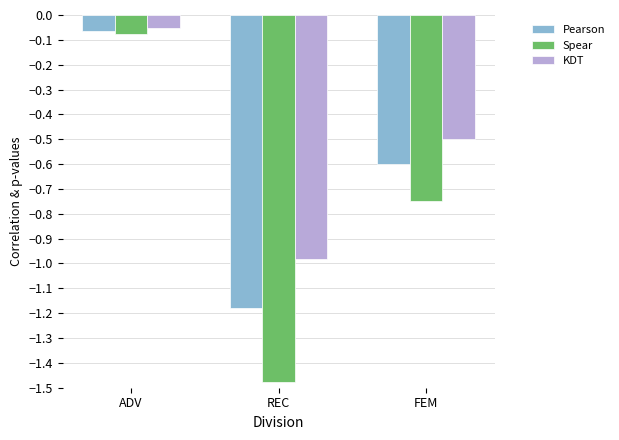

What is the label of the 3rd bar from the left?

FEM